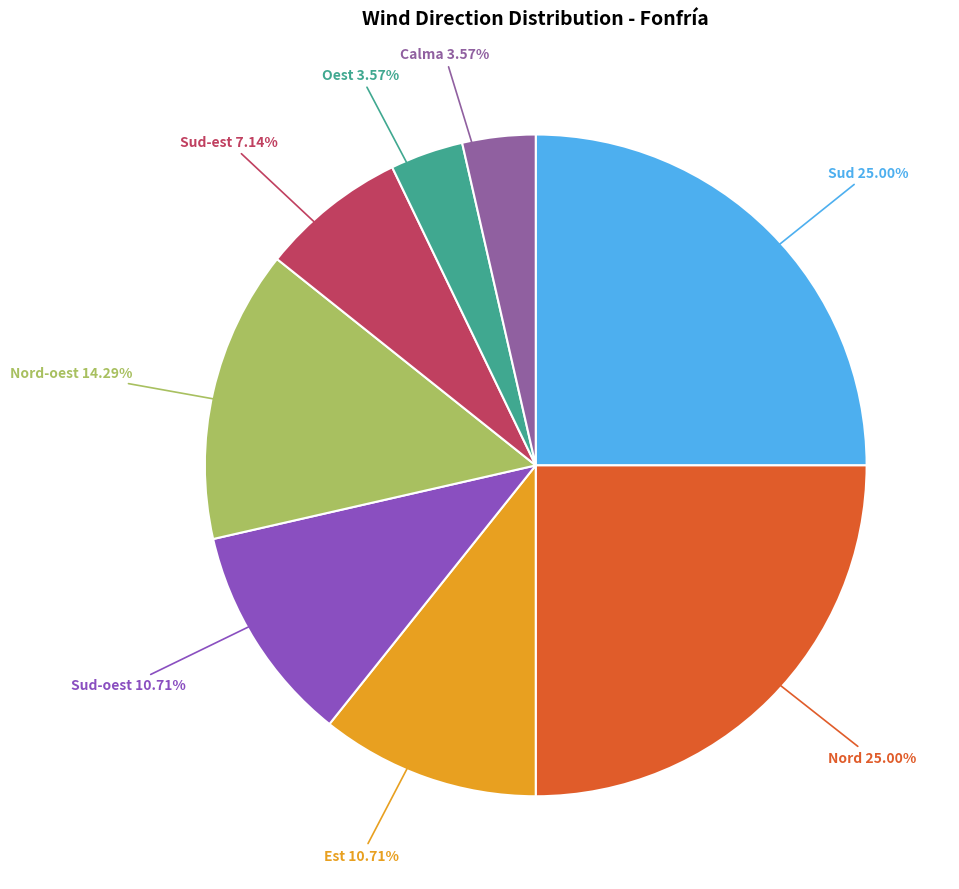

How many slices are in this pie chart?

8